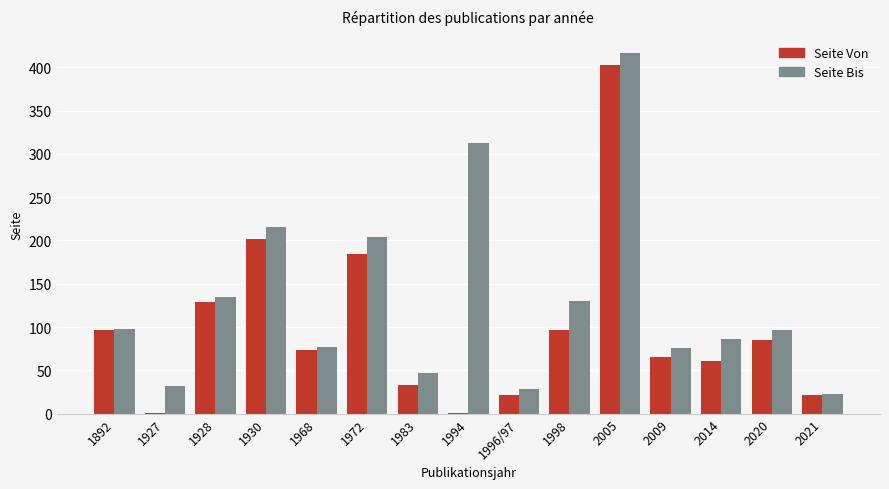

Is it true that Seite Von equals 403 at 2005?

True